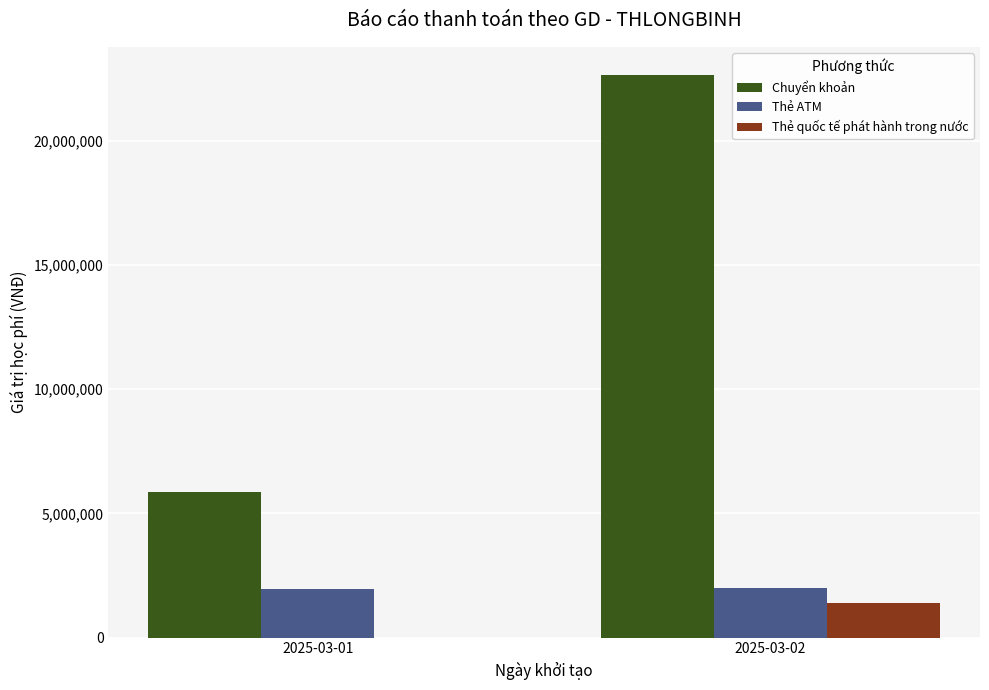

Which category has the highest value across all series?

2025-03-02